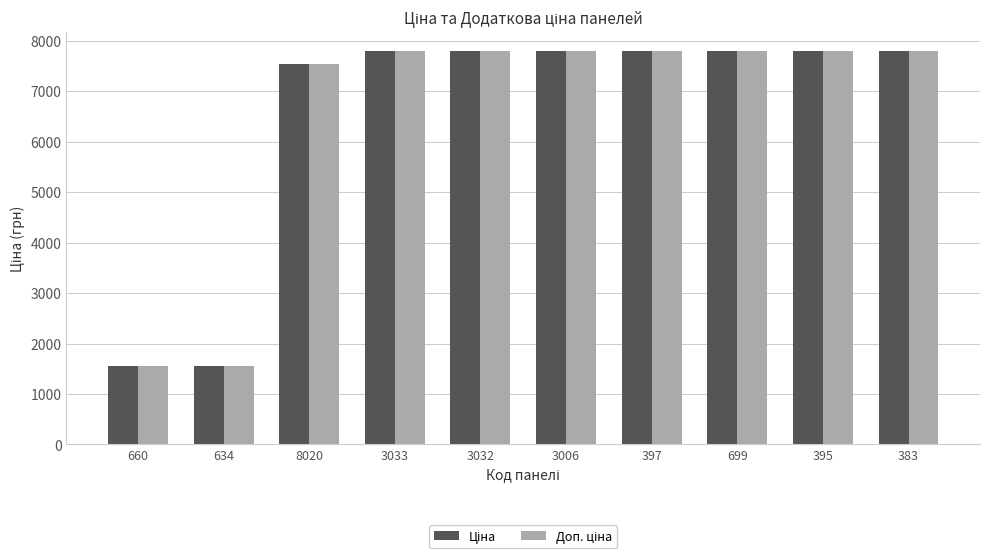

What is the label of the 5th bar from the right?

3006